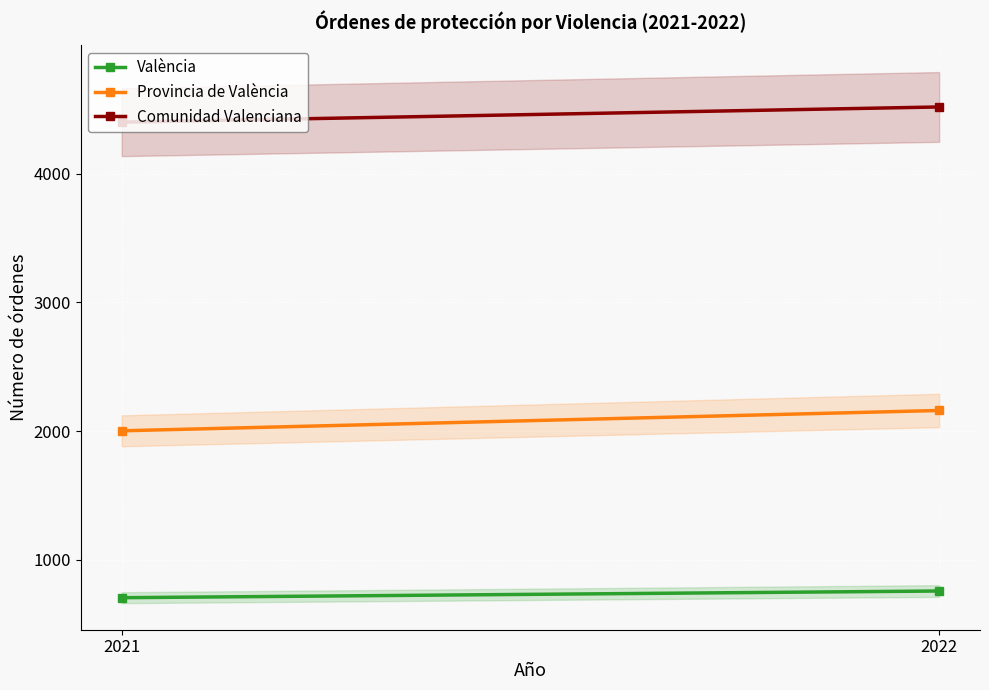

What are all the series names shown in the legend?

València, Provincia de València, Comunidad Valenciana